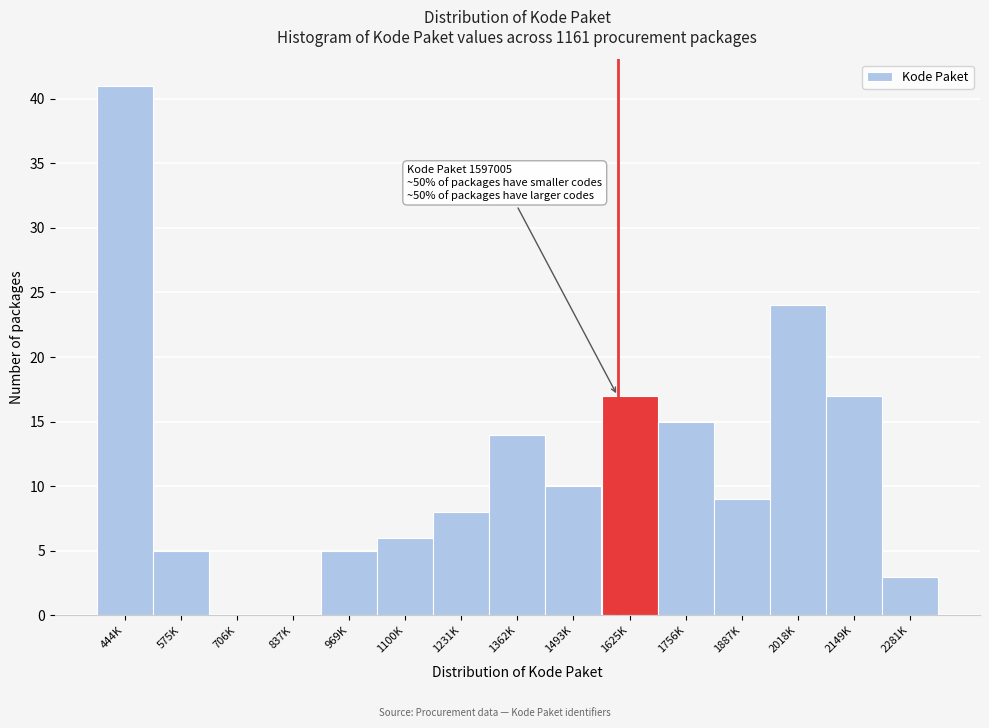

Reading right to left, extract all data points from this chart.

2281K=3	2149K=17	2018K=24	1887K=9	1756K=15	1625K=17	1493K=10	1362K=14	1231K=8	1100K=6	969K=5	837K=0	706K=0	575K=5	444K=41